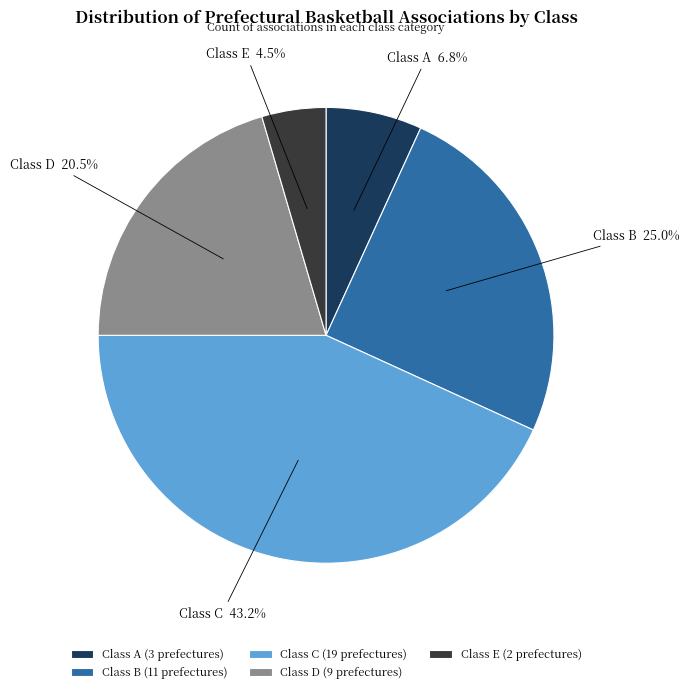

Is there a majority slice in this chart?

No